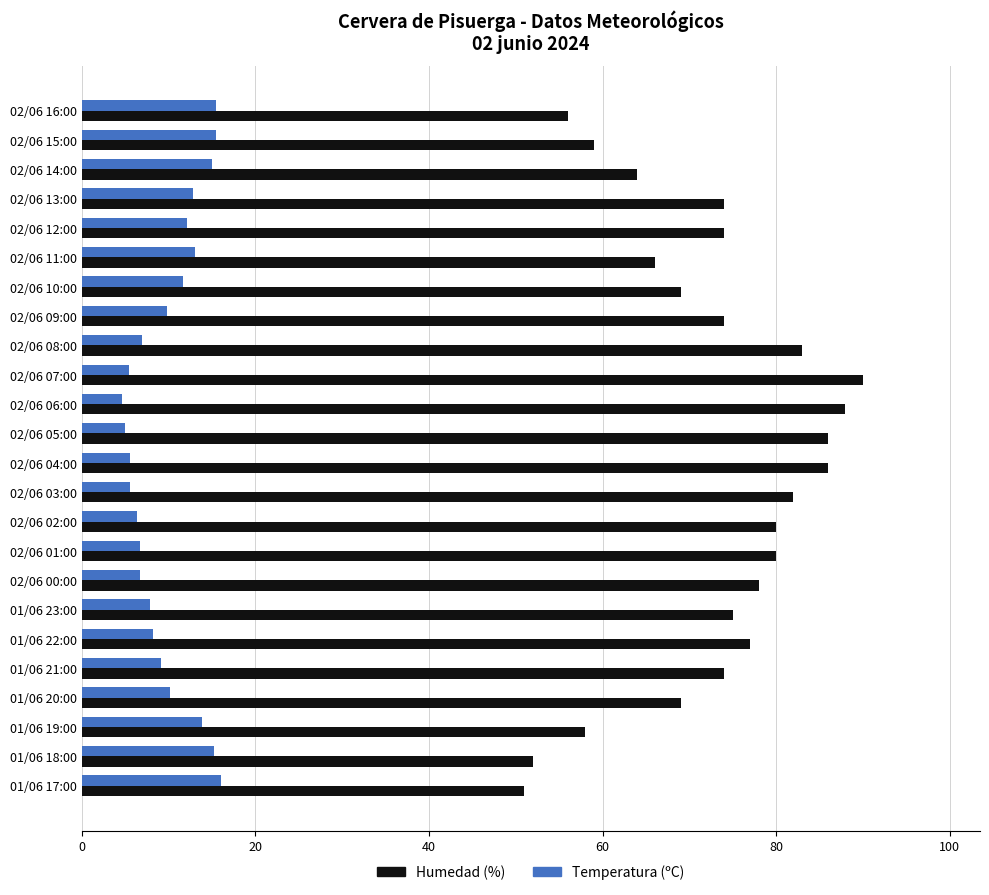

Which series has the widest spread of values?

Humedad (%)